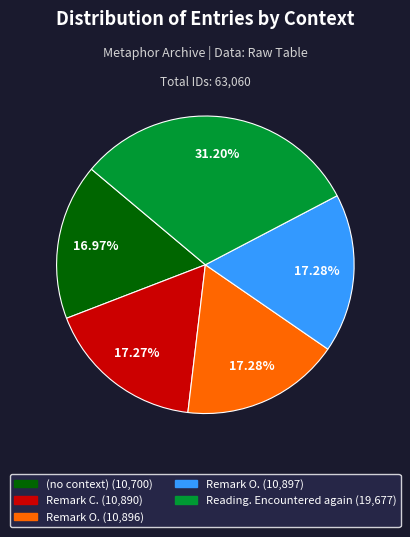

What is the largest slice in the pie chart?

Reading. Encountered again